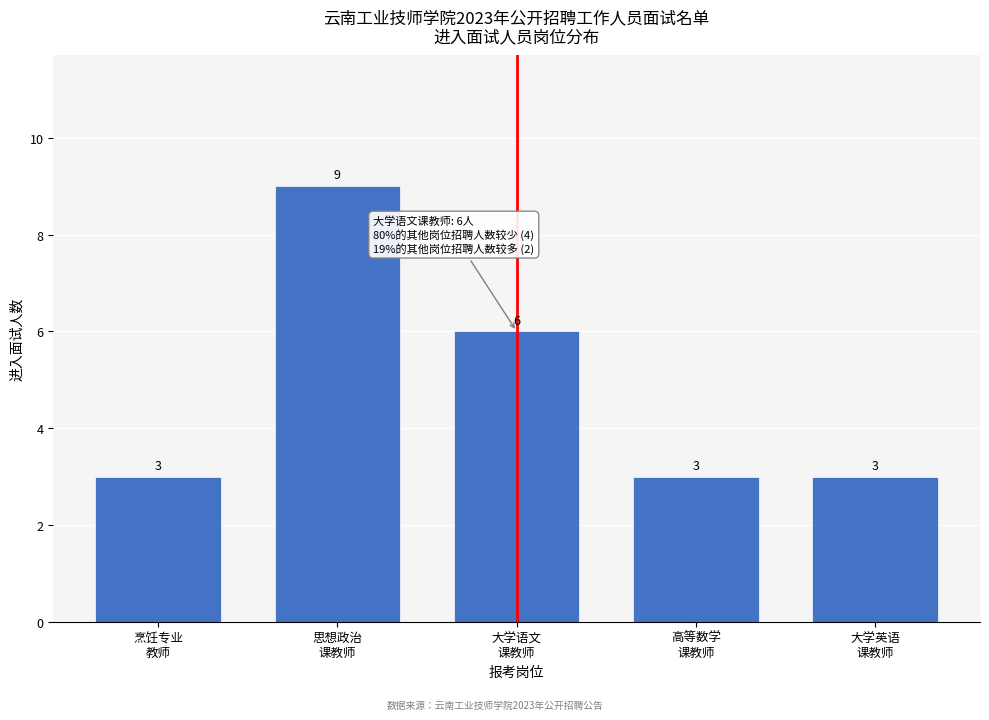

Reading right to left, what are all the values shown in this chart?

3	3	6	9	3